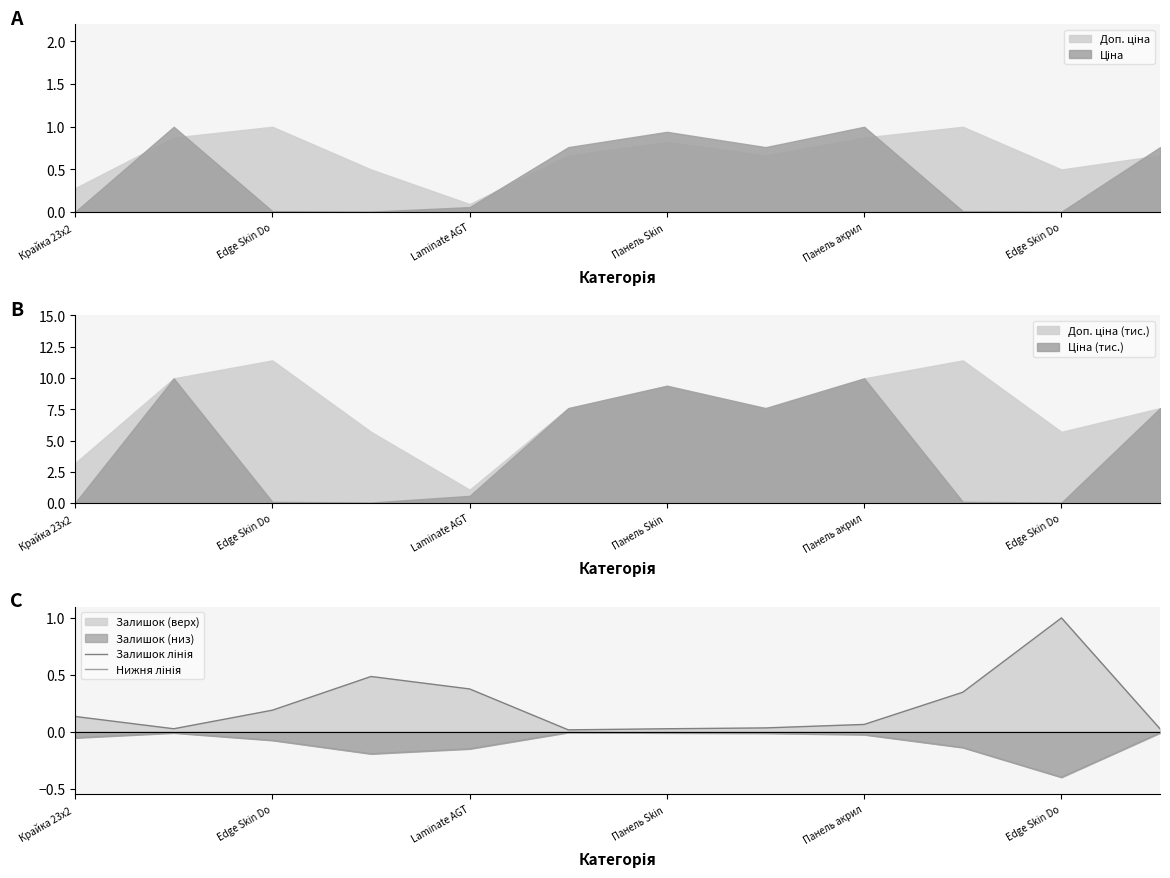

Rank the series by their maximum value, from highest to lowest.

Залишок лінія, Нижня лінія